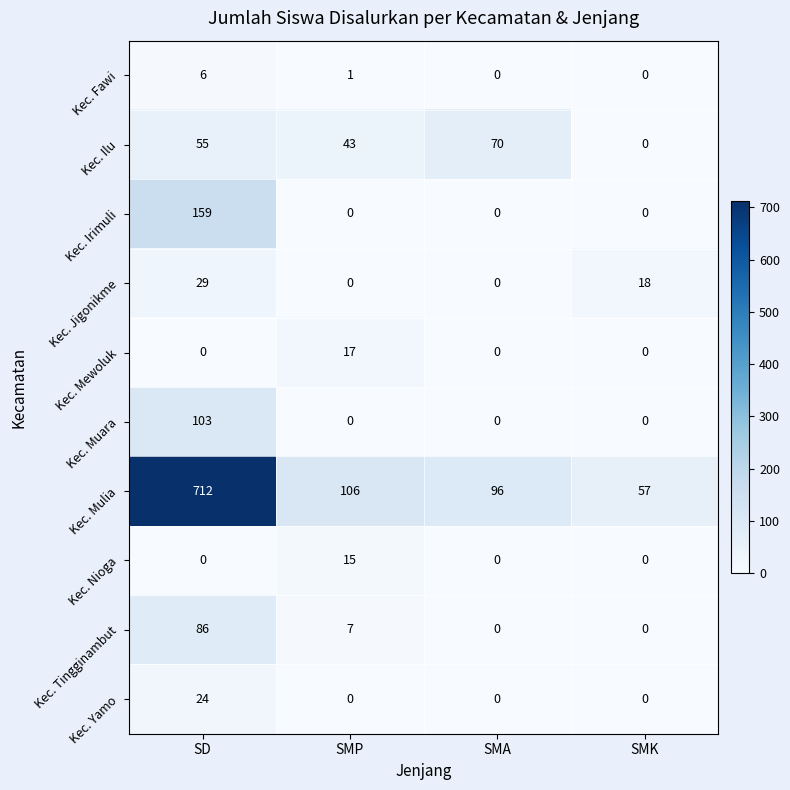

What is the sum of all Kec. Nioga values?

15